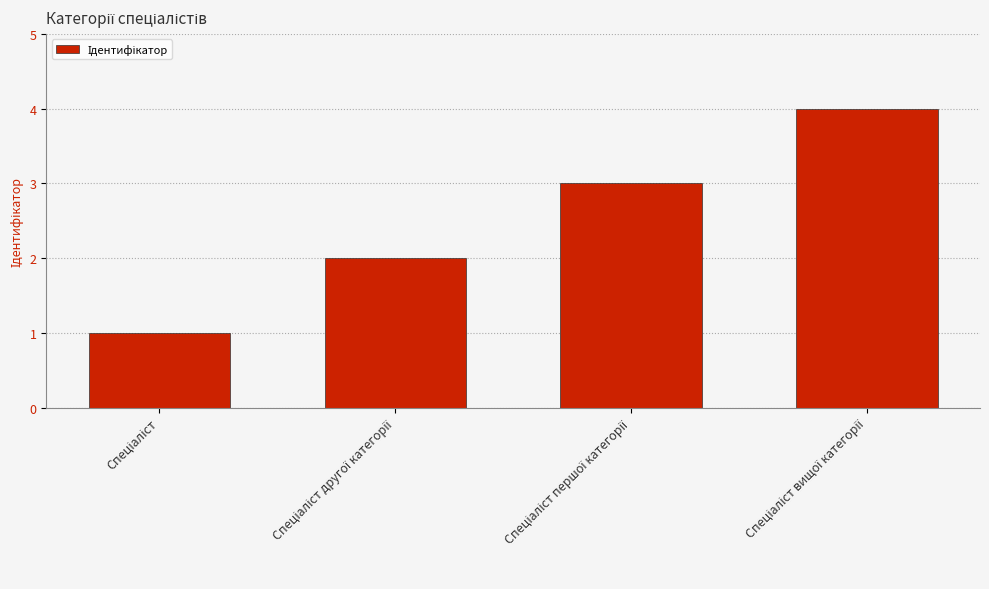

How many values are between 2 and 4?

3